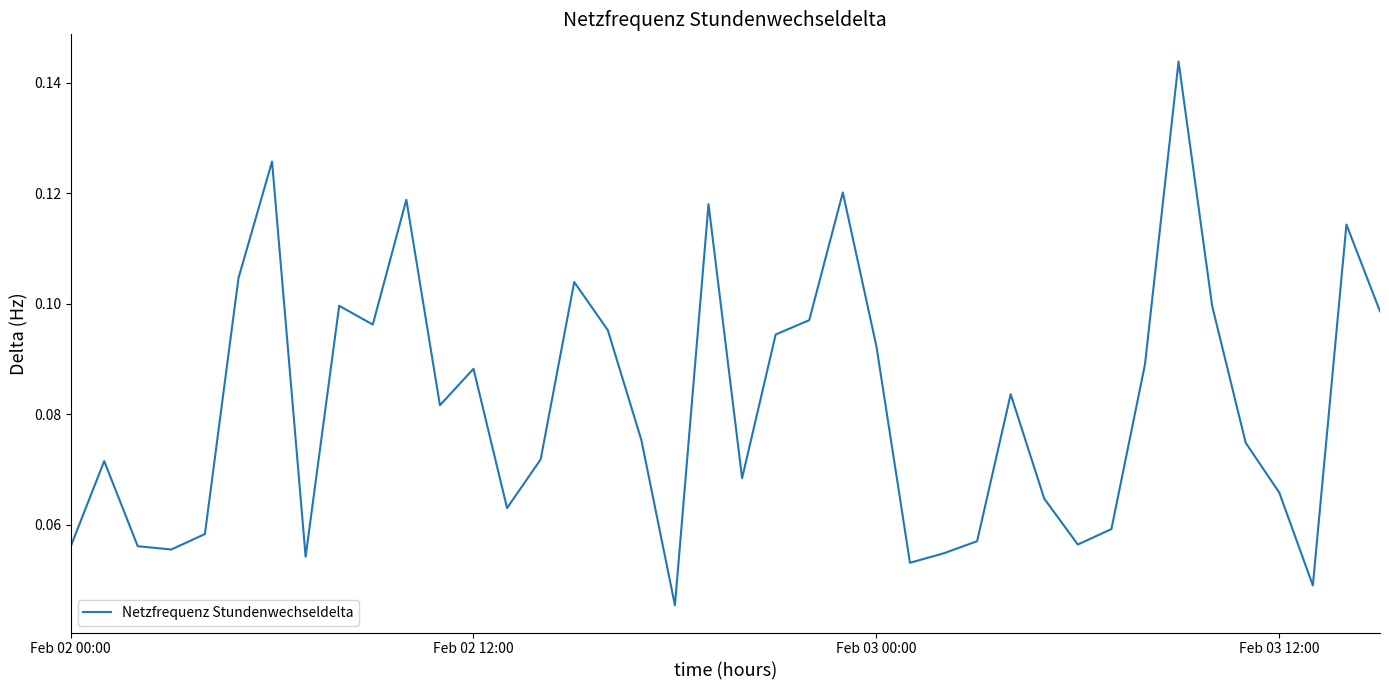

Is this an area chart (filled region under the line)?

No